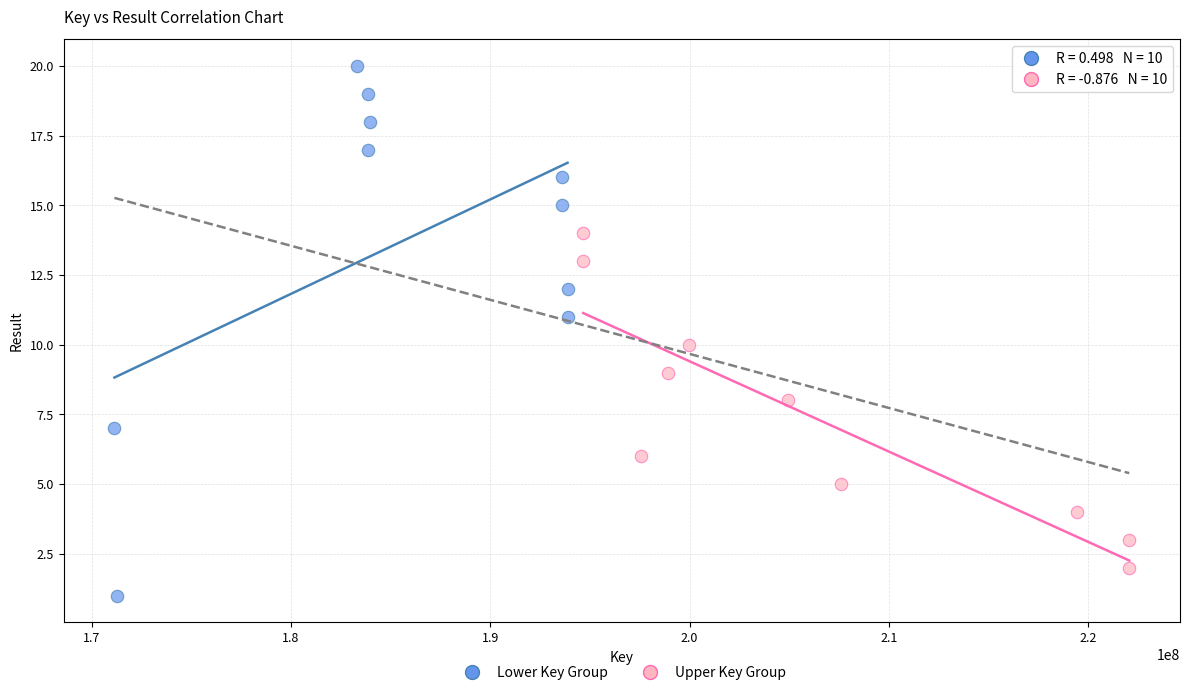

Which series contains the highest Y value?

Lower Key Group